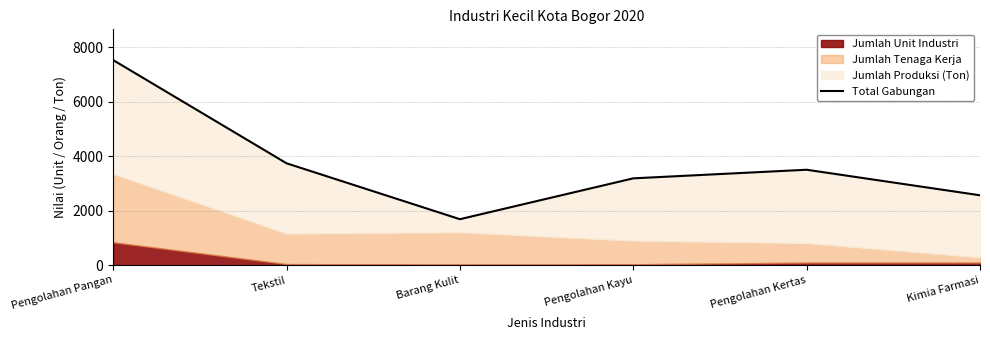

How many lines are shown in the chart?

1